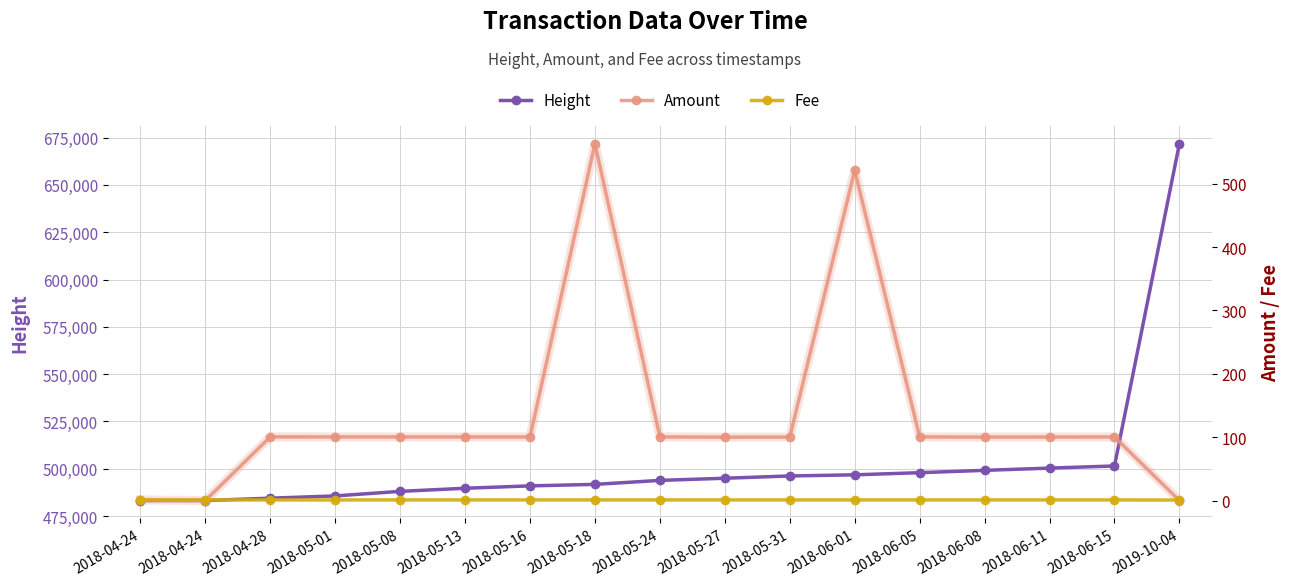

What is the total value across all series at 2018-06-05?

498051.4